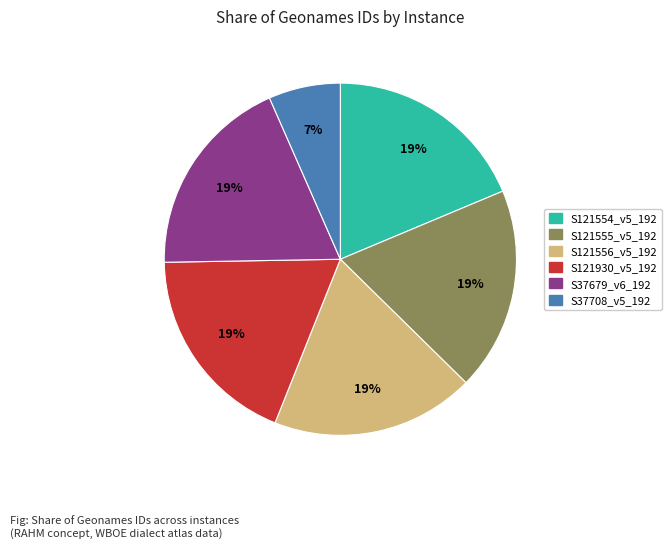

Which has a higher value, S37708_v5_192 or S37679_v6_192?

S37679_v6_192